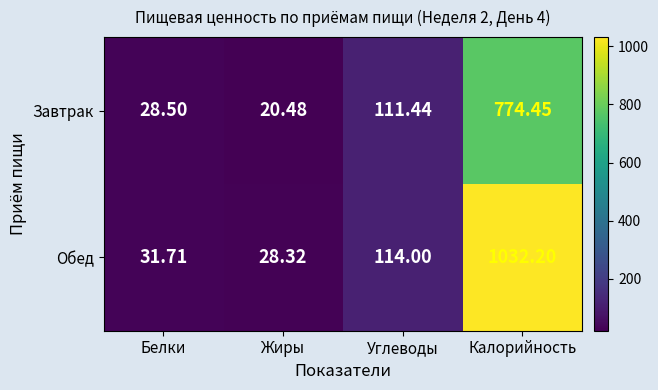

At how many categories does at least one series exceed 248?

1